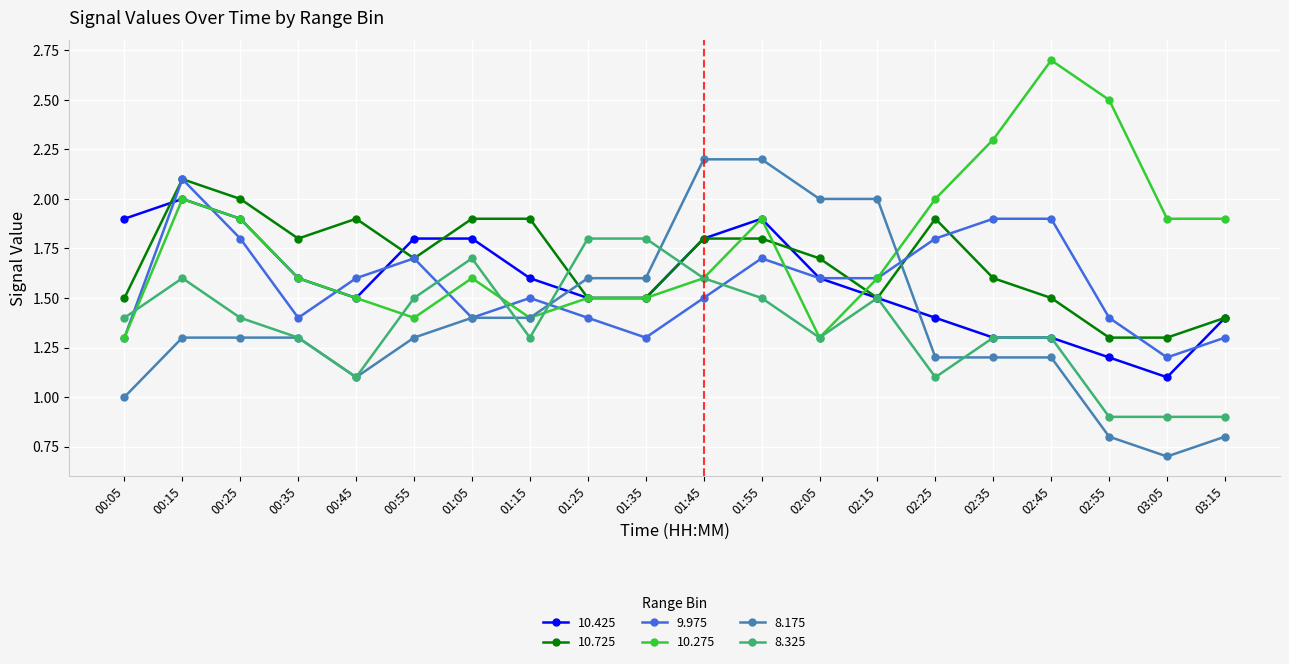

What is the difference between the 10.425 values at 03:15 and 01:35?

0.1